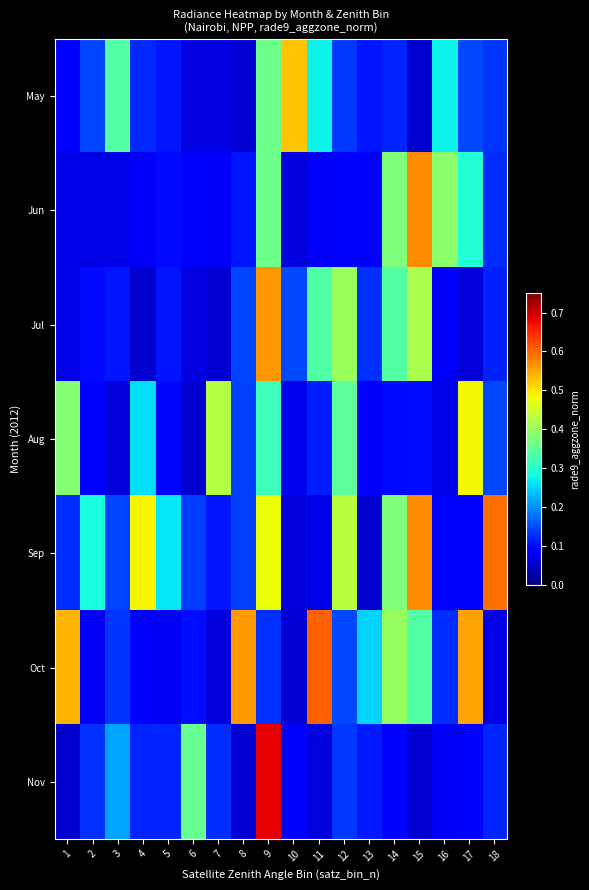

Reading left to right, what are all the values shown in this chart?

May: 1=0.1	2=0.1	3=0.3	4=0.1	5=0.1	6=0.1	7=0.1	8=0.1	9=0.4	10=0.5	11=0.3	12=0.1	13=0.1	14=0.1	15=0.1	16=0.3	17=0.1	18=0.1
Jun: 1=0.1	2=0.1	3=0.1	4=0.1	5=0.1	6=0.1	7=0.1	8=0.1	9=0.4	10=0.1	11=0.1	12=0.1	13=0.1	14=0.4	15=0.6	16=0.4	17=0.3	18=0.1
Jul: 1=0.1	2=0.1	3=0.1	4=0.1	5=0.1	6=0.1	7=0.1	8=0.1	9=0.6	10=0.1	11=0.3	12=0.4	13=0.1	14=0.3	15=0.4	16=0.1	17=0.1	18=0.1
Aug: 1=0.4	2=0.1	3=0.1	4=0.3	5=0.1	6=0.1	7=0.4	8=0.1	9=0.3	10=0.1	11=0.1	12=0.3	13=0.1	14=0.1	15=0.1	16=0.1	17=0.5	18=0.1
Sep: 1=0.1	2=0.3	3=0.1	4=0.5	5=0.3	6=0.1	7=0.1	8=0.1	9=0.5	10=0.1	11=0.1	12=0.4	13=0.1	14=0.4	15=0.6	16=0.1	17=0.1	18=0.6
Oct: 1=0.5	2=0.1	3=0.1	4=0.1	5=0.1	6=0.1	7=0.1	8=0.6	9=0.1	10=0.1	11=0.6	12=0.1	13=0.3	14=0.4	15=0.3	16=0.1	17=0.6	18=0.1
Nov: 1=0.1	2=0.1	3=0.2	4=0.1	5=0.1	6=0.4	7=0.1	8=0.1	9=0.7	10=0.1	11=0.1	12=0.1	13=0.1	14=0.1	15=0.1	16=0.1	17=0.1	18=0.1